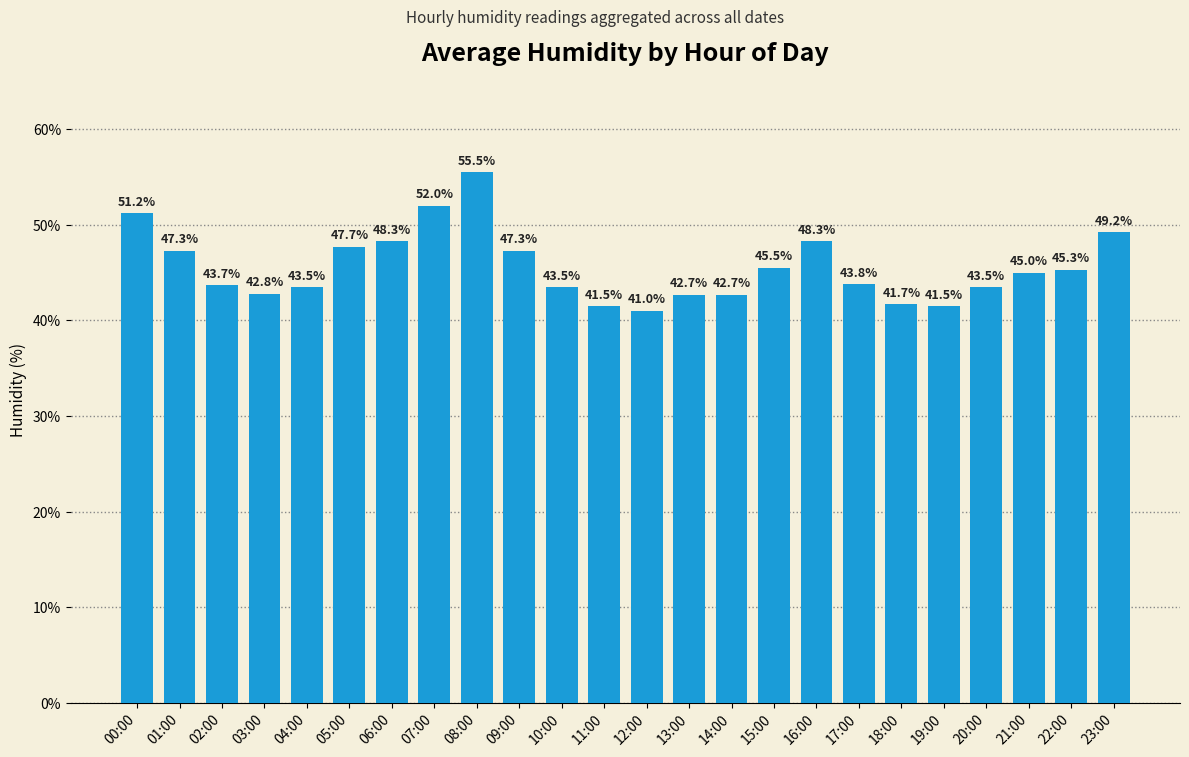

What is the value of the 20th bar from the left?

41.5